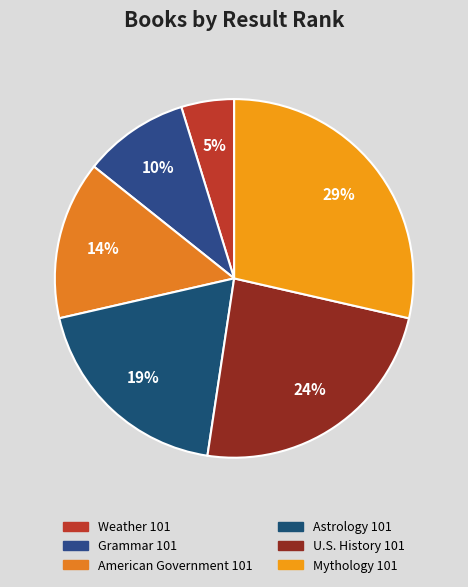

Is there any slice that represents more than half of the pie?

No